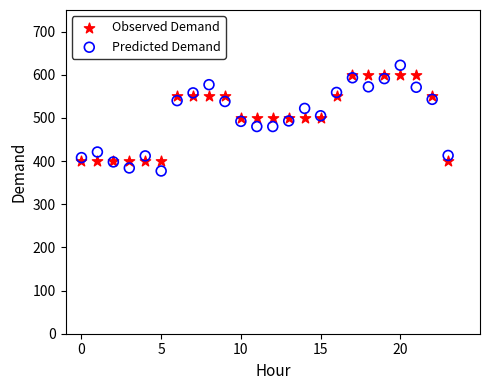

Which series reaches the maximum Y coordinate?

Predicted Demand